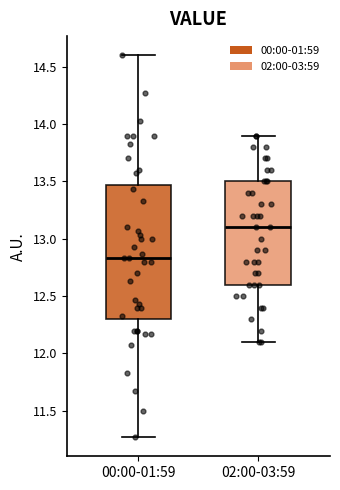

Reading left to right, read every box against the y-axis: the position of its median line, the range the box covers, and the ends of its whiskers. The values are not printed on the chart, so give them approximately, as read against the axis.

00:00-01:59: median 12.85, box 12.30 to 13.45, whiskers 11.25 to 14.60
02:00-03:59: median 13.10, box 12.60 to 13.50, whiskers 12.10 to 13.90